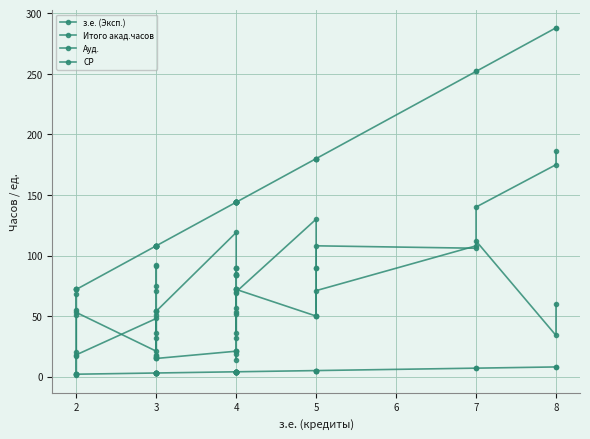

True or false: з.е. (Эксп.) and Ауд. cross at least once.

False